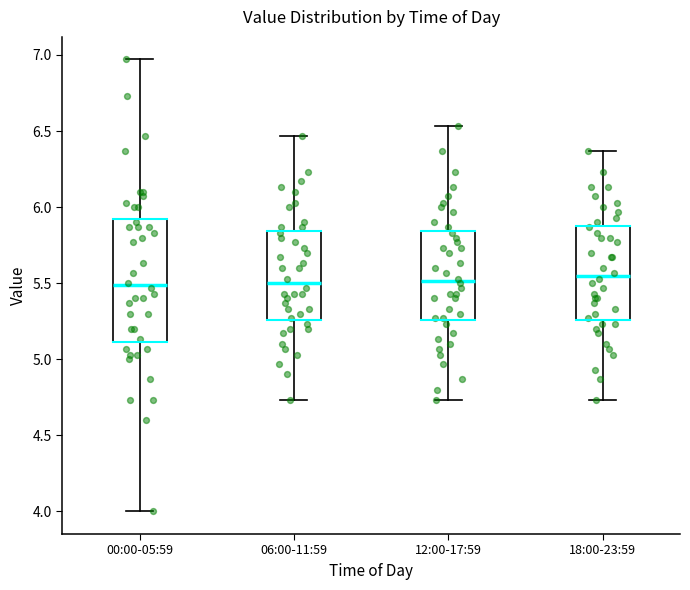

Reading left to right, transcribe this box plot: for each box, give where its median line is, the range the box spans, and where its two whiskers end, as read against the y-axis. The values are not printed on the chart, so give them approximately, as read against the axis.

00:00-05:59: median 5.50, box 5.10 to 5.95, whiskers 4.00 to 6.95
06:00-11:59: median 5.50, box 5.25 to 5.85, whiskers 4.75 to 6.45
12:00-17:59: median 5.50, box 5.25 to 5.85, whiskers 4.75 to 6.55
18:00-23:59: median 5.55, box 5.25 to 5.90, whiskers 4.75 to 6.35